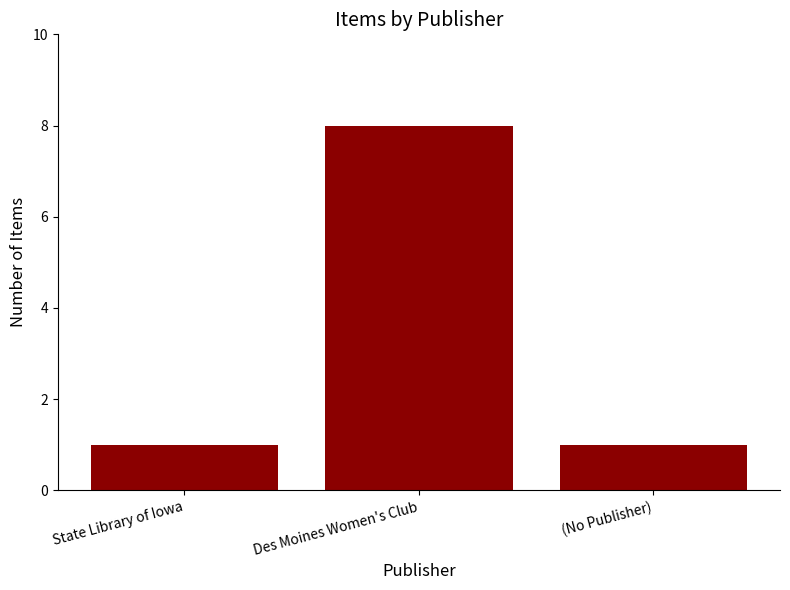

The chart shows a value of 8 at Des Moines Women's Club. True or false?

True